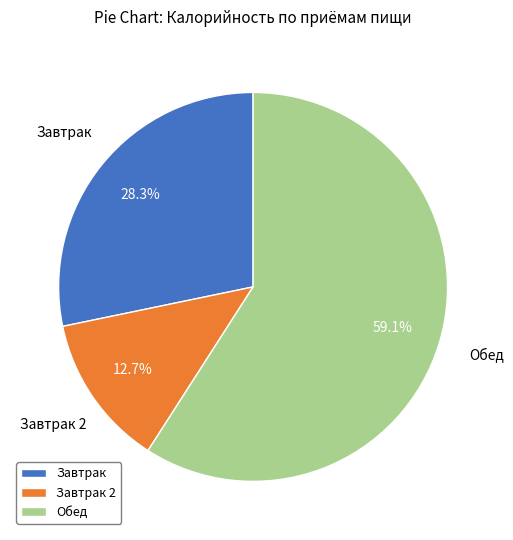

To the nearest percent, what portion does Завтрак 2 represent?

13%